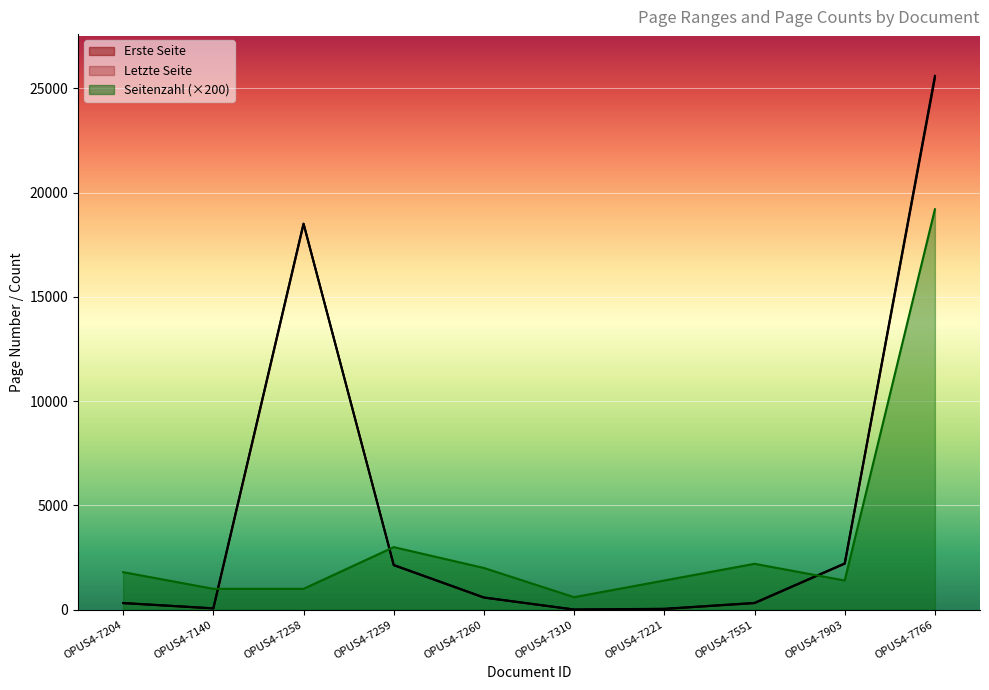

Count the number of data series in this chart.

3